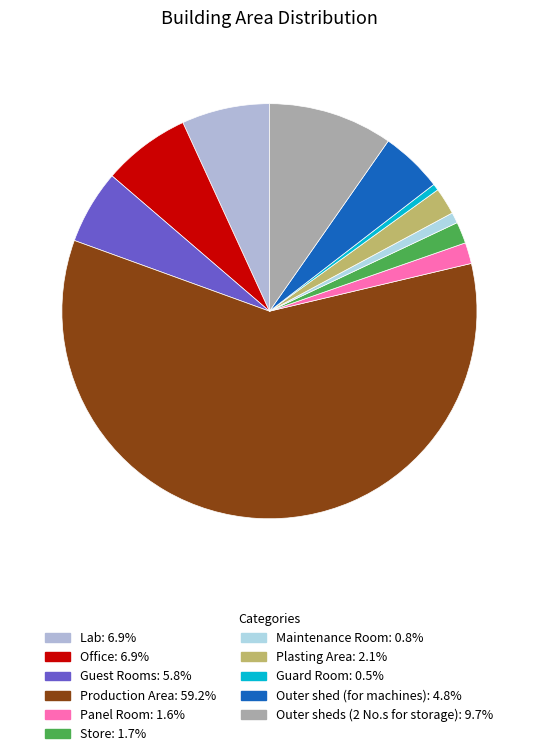

What is the majority slice?

Production Area